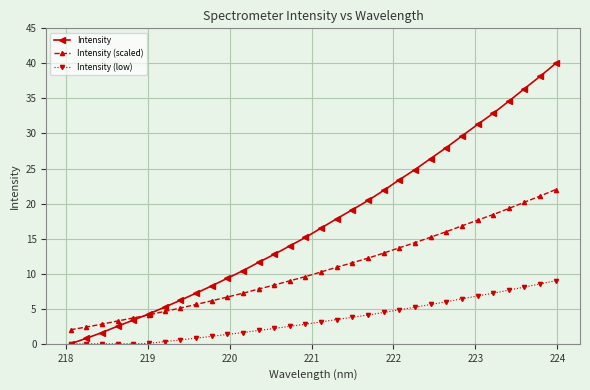

True or false: Intensity (low) and Intensity (scaled) cross at least once.

False